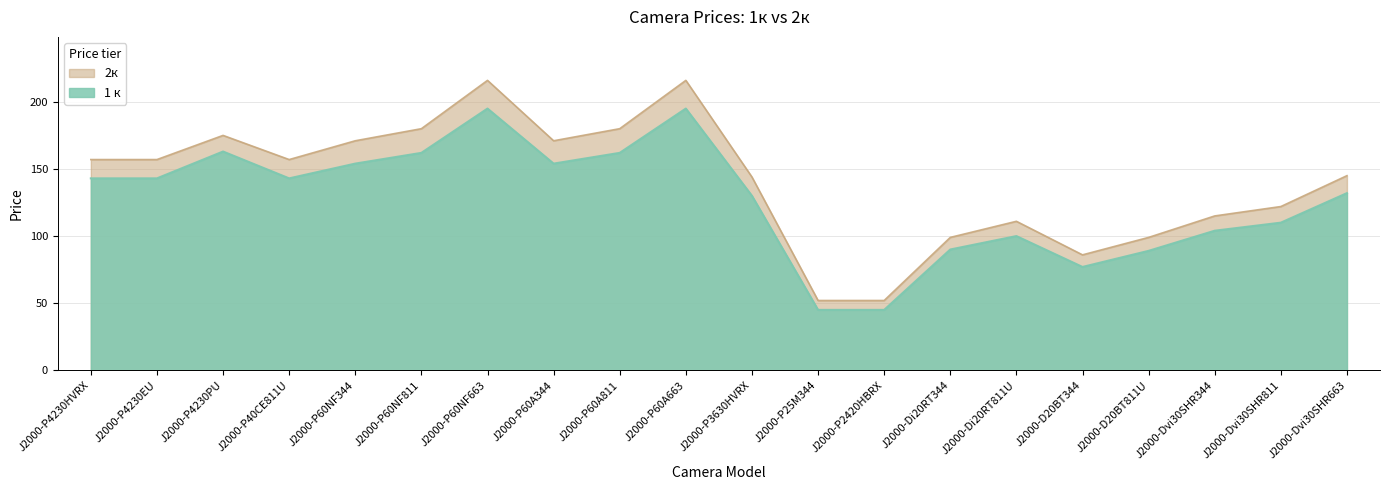

At which category does 1 к reach its first local valley?

J2000-P40CE811U